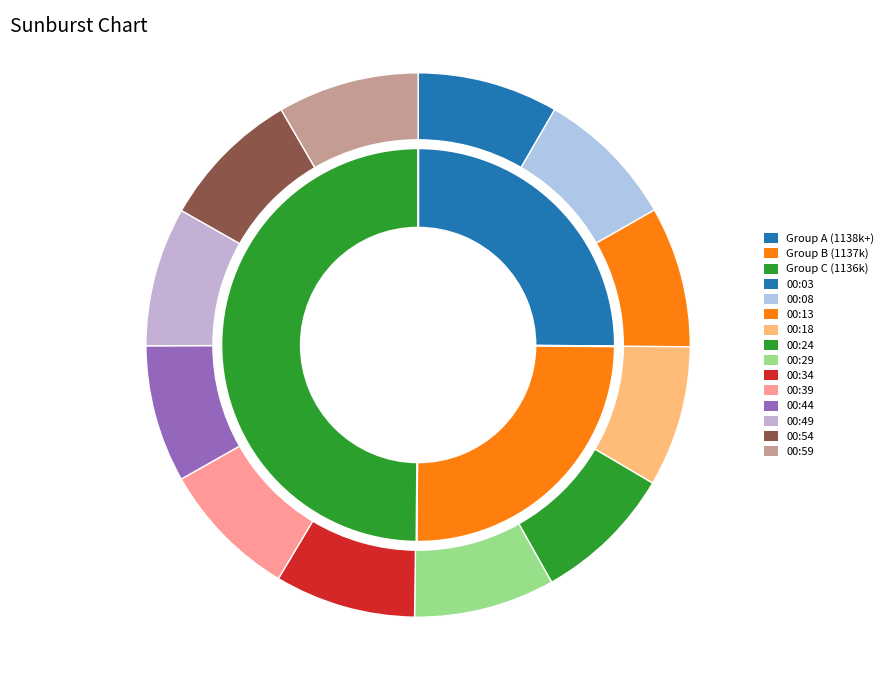

To the nearest percent, what is the average slice percentage?

8%